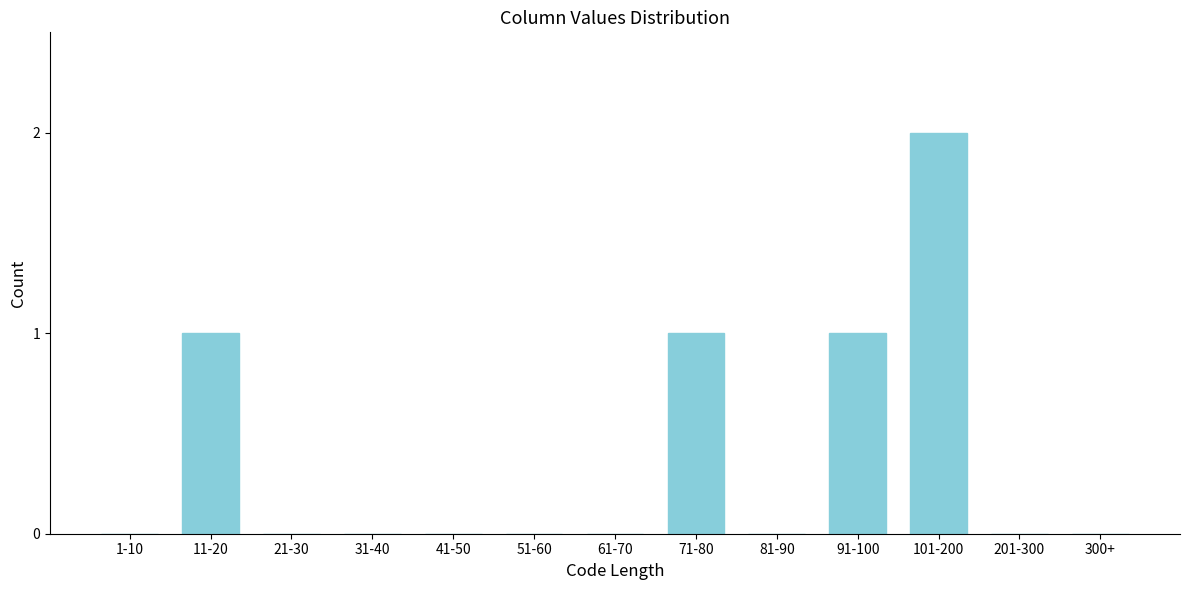

Reading right to left, transcribe all the data shown in this chart.

300+=0	201-300=0	101-200=2	91-100=1	81-90=0	71-80=1	61-70=0	51-60=0	41-50=0	31-40=0	21-30=0	11-20=1	1-10=0